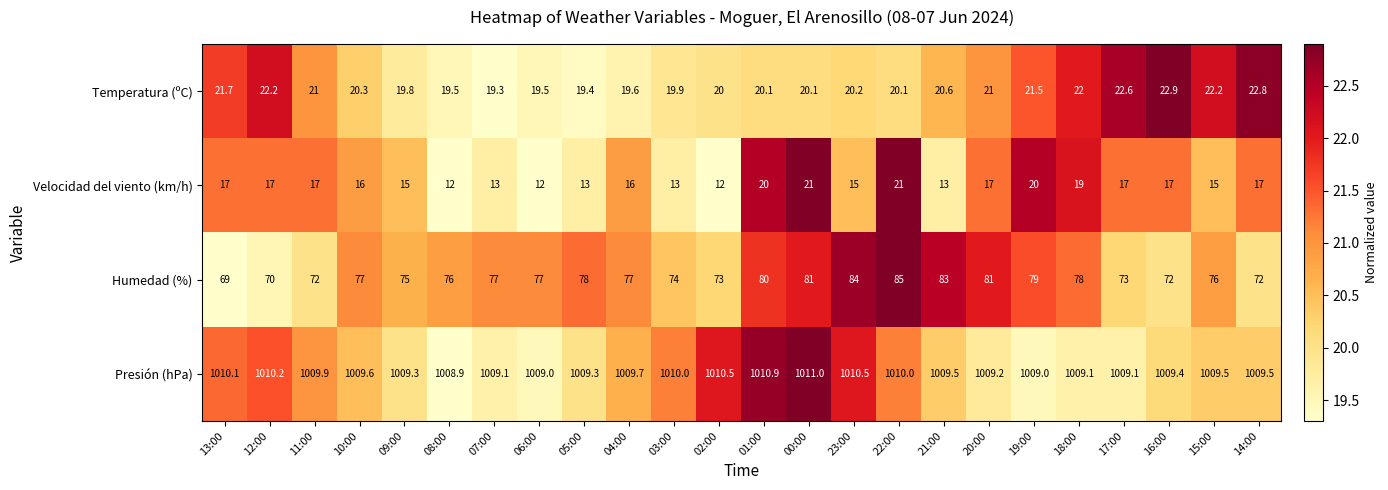

True or false: Velocidad del viento (km/h) has a value of 25.4 at 11:00.

False